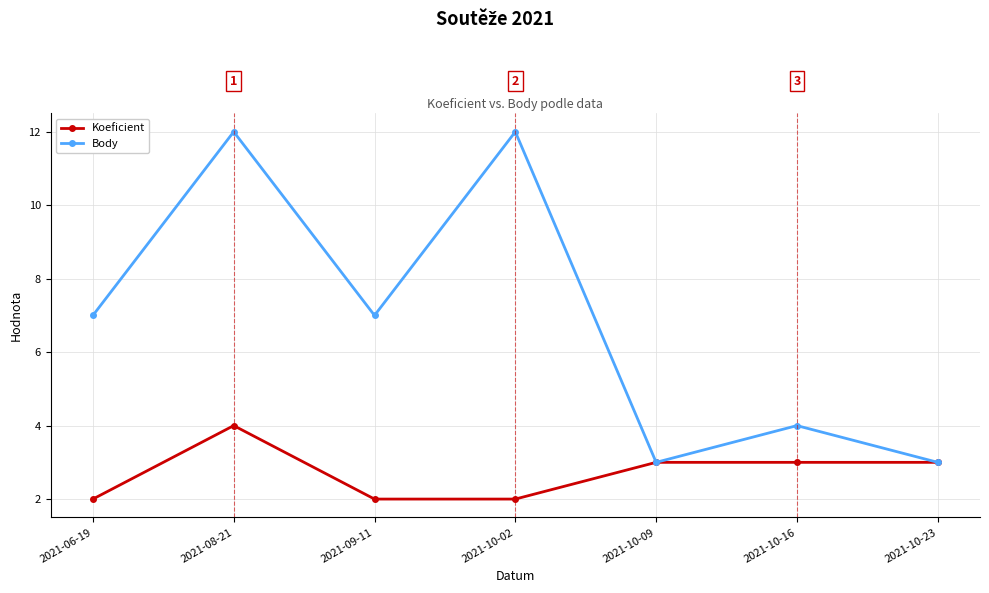

Is it true that Koeficient equals 1 at 2021-10-09?

False